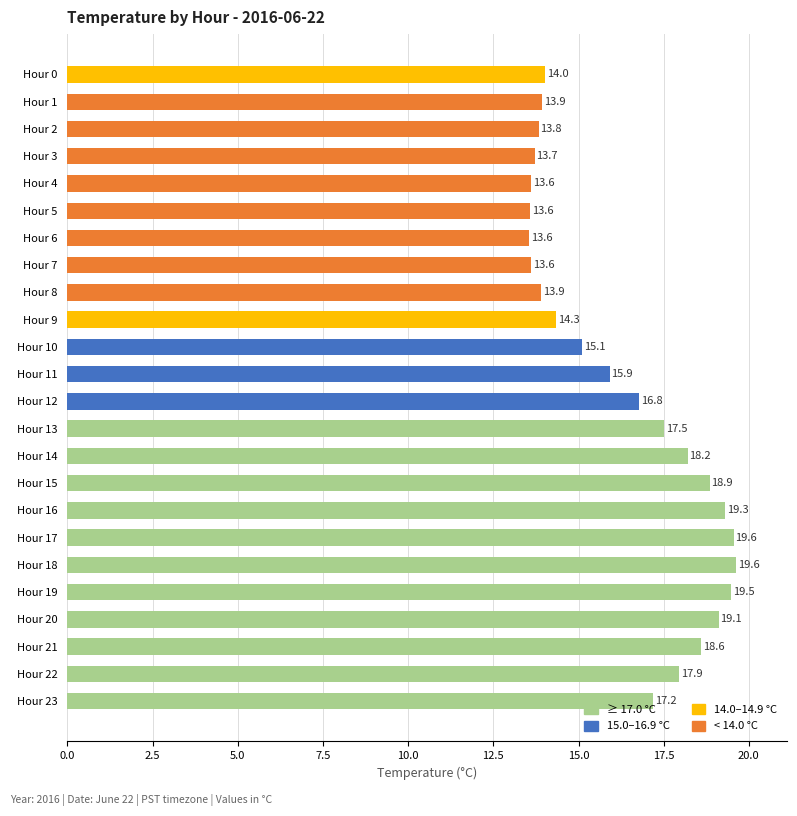

What is the ratio of the value at Hour 16 to the value at Hour 6?

1.4